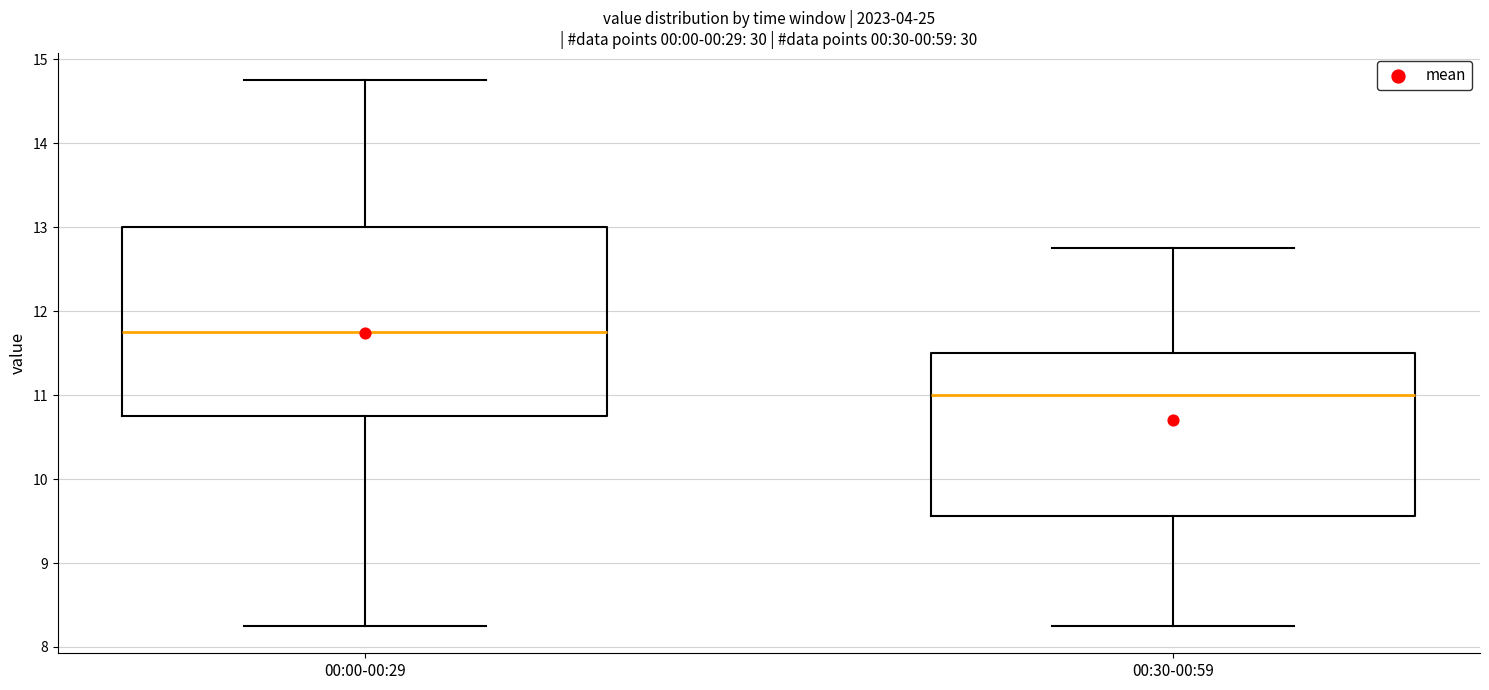

Where does the upper whisker of the box for 00:30-00:59 end on the y-axis? The values are not printed on the chart, so give them approximately, as read against the axis.

12.8